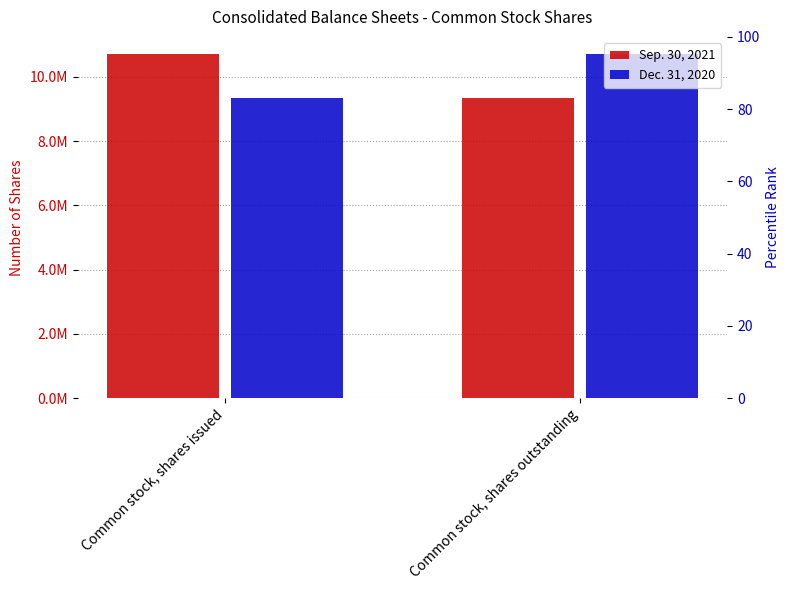

Which label corresponds to the smallest value in the chart?

Common stock, shares outstanding